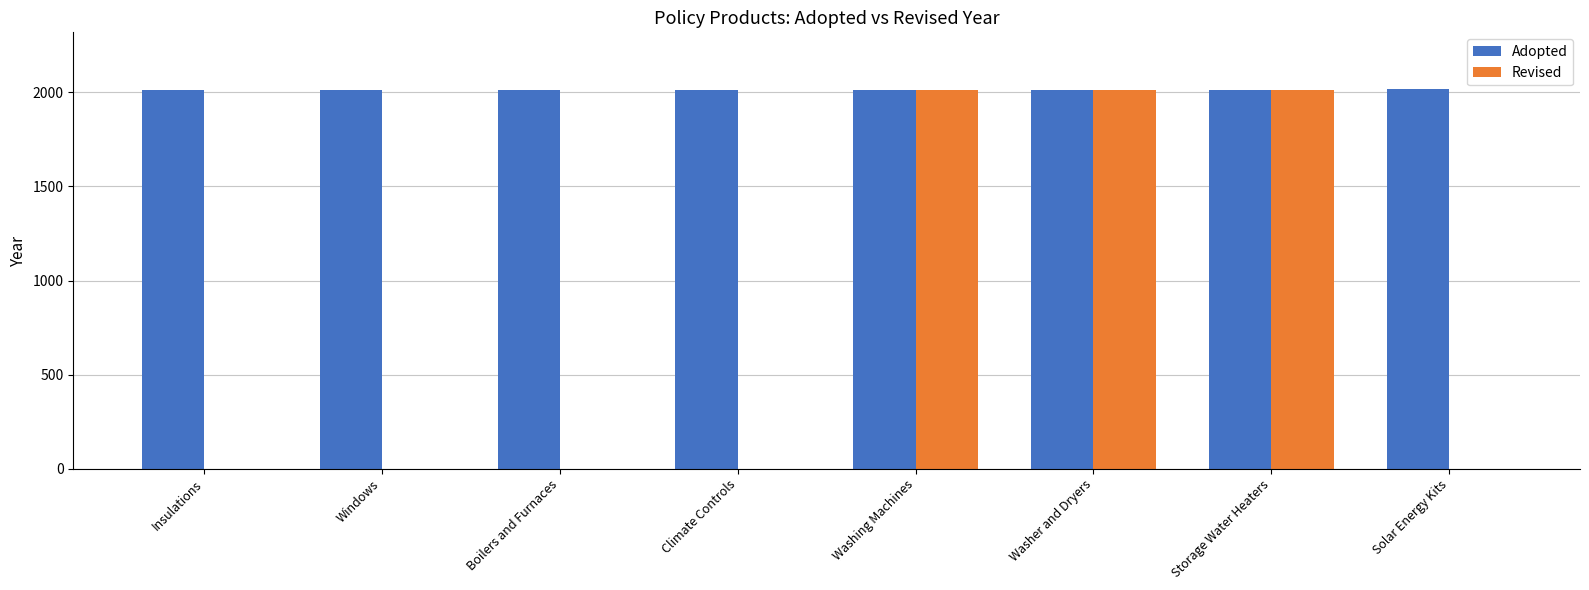

Which series has the widest spread of values?

Revised